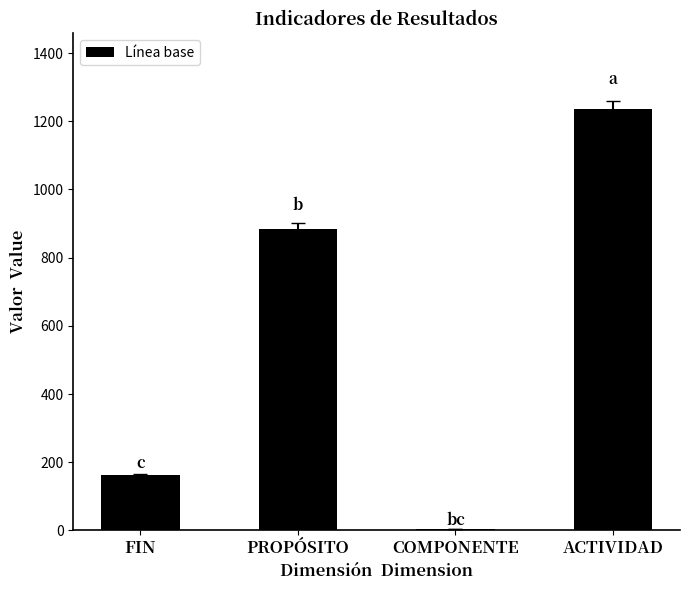

Is it true that the value at PROPÓSITO is 884?

True